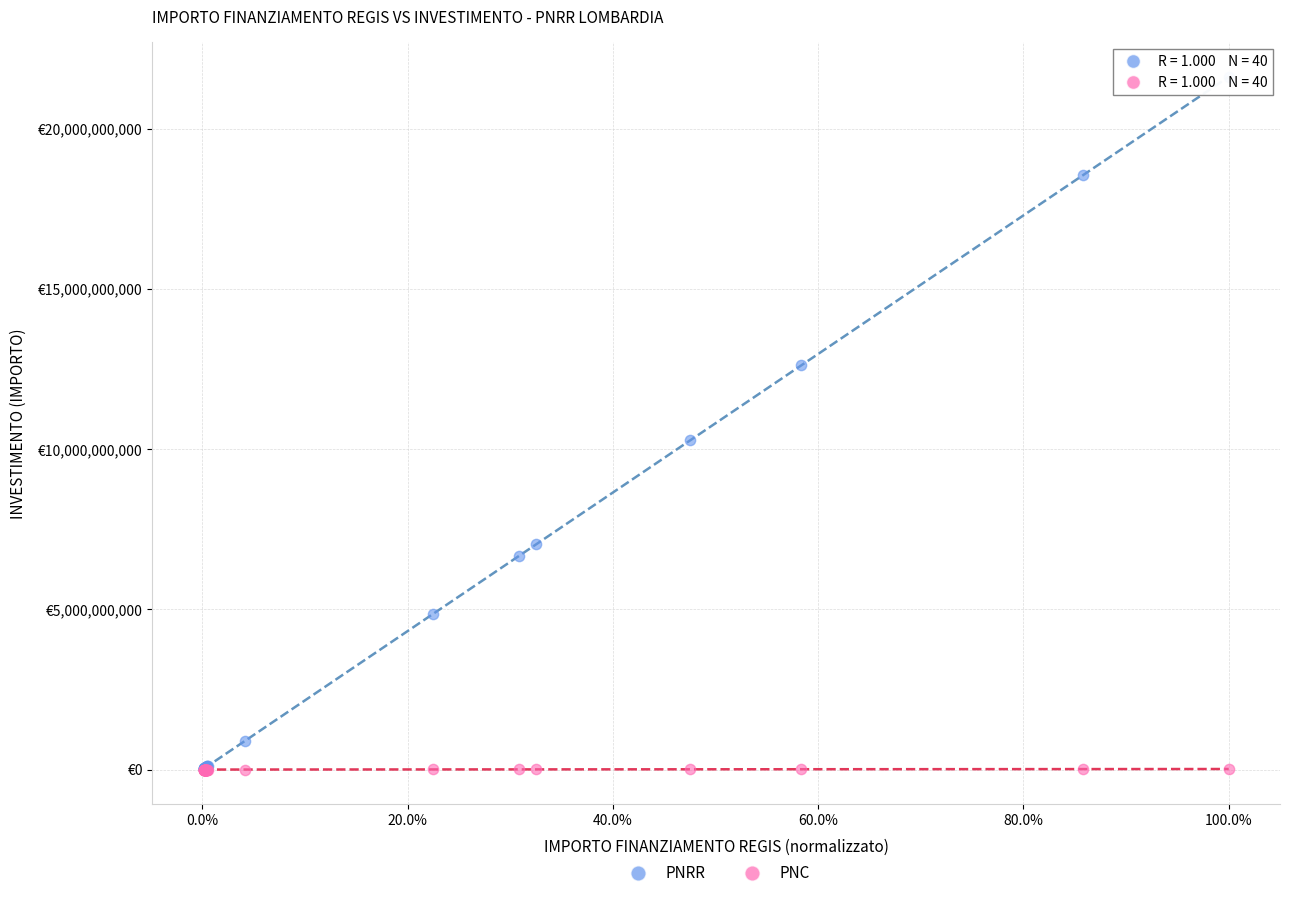

Which series has the largest Y range (max minus min)?

PNRR